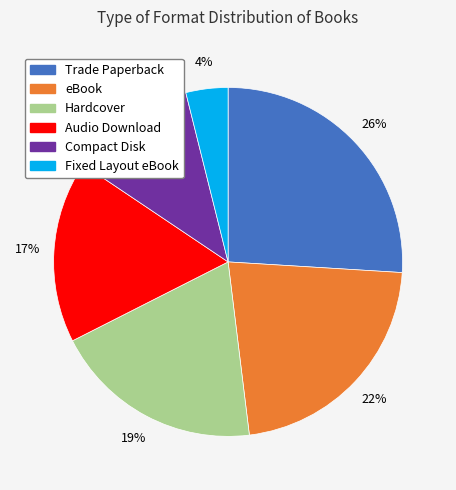

Which slice is the smallest?

Fixed Layout eBook